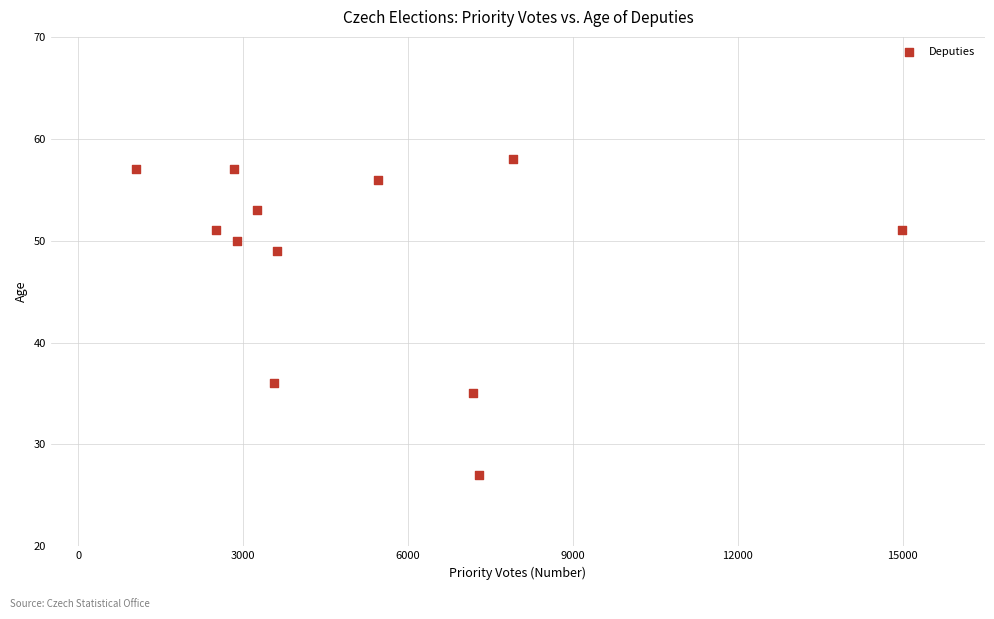

What Y value in the scatter plot is closest to 42?

36